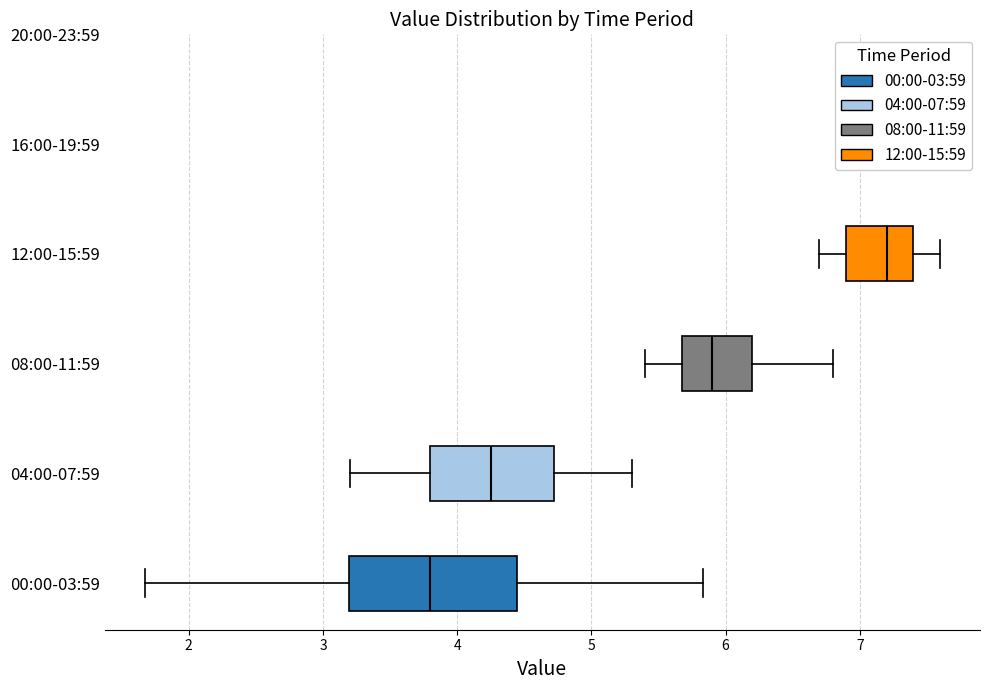

Reading bottom to top, read every box against the x-axis: the position of its median line, the range the box covers, and the ends of its whiskers. The values are not printed on the chart, so give them approximately, as read against the axis.

00:00-03:59: median 3.8, box 3.2 to 4.4, whiskers 1.7 to 5.8
04:00-07:59: median 4.3, box 3.8 to 4.7, whiskers 3.2 to 5.3
08:00-11:59: median 5.9, box 5.7 to 6.2, whiskers 5.4 to 6.8
12:00-15:59: median 7.2, box 6.9 to 7.4, whiskers 6.7 to 7.6